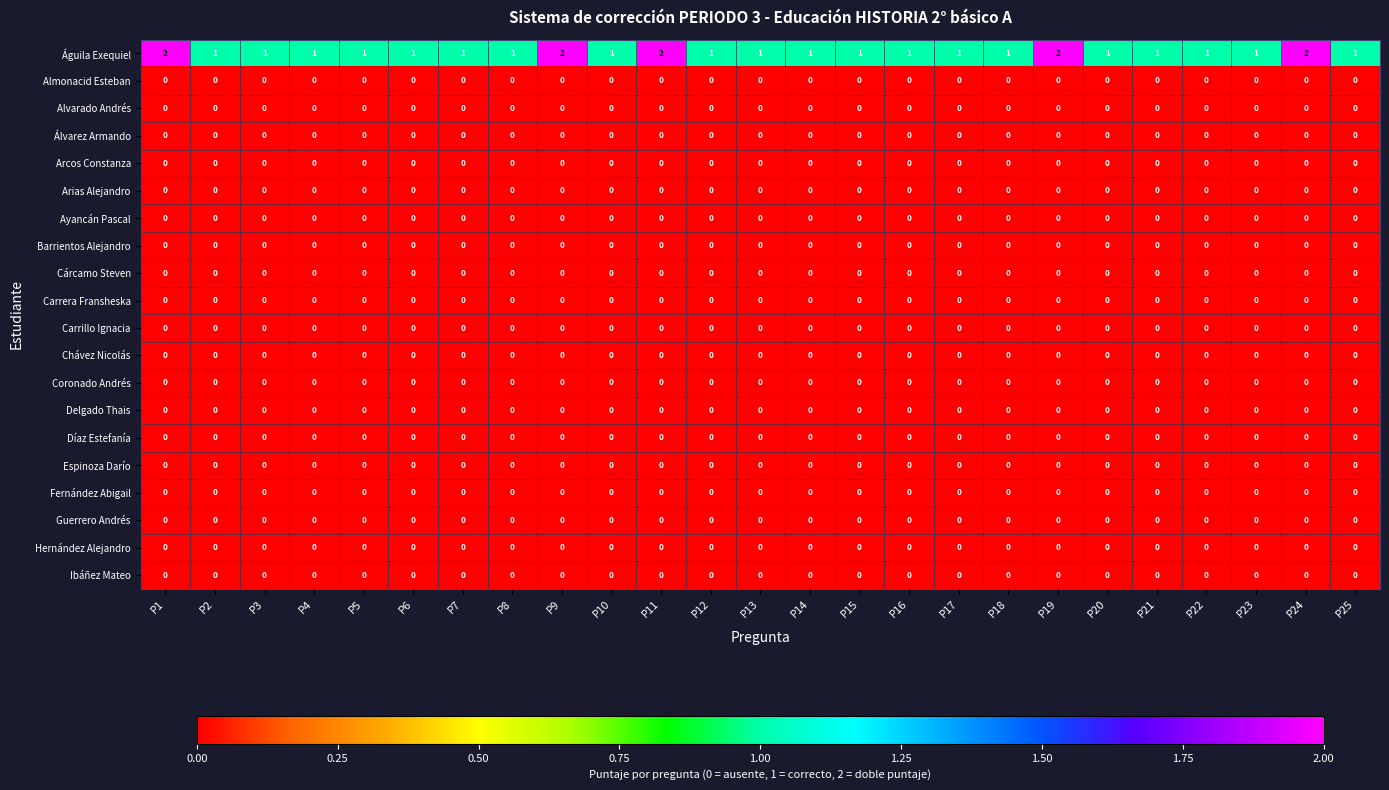

At how many categories does at least one series exceed 0?

25